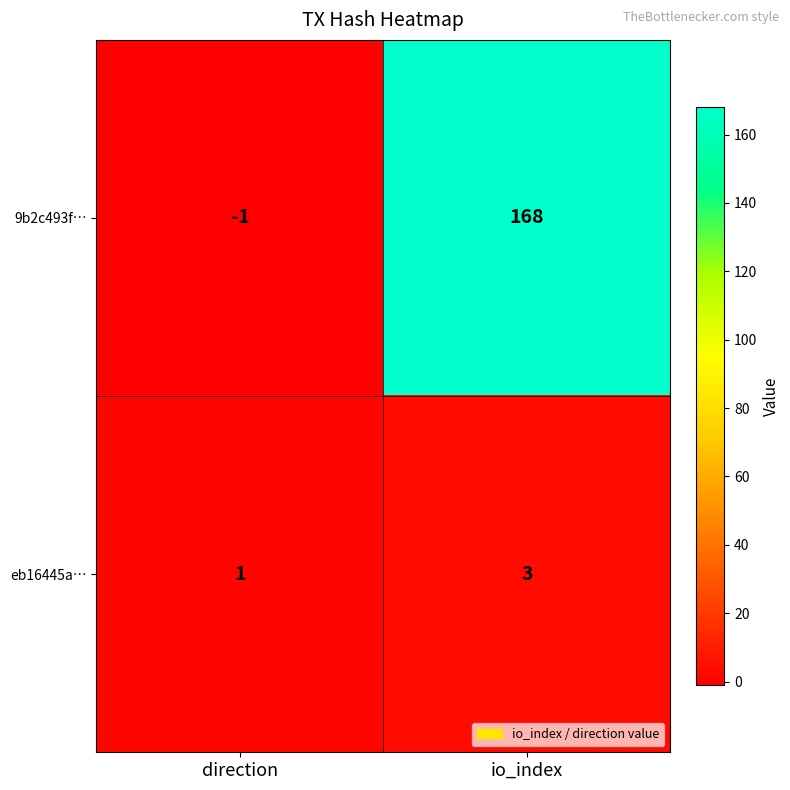

At which label is eb16445a… closest to 2?

direction